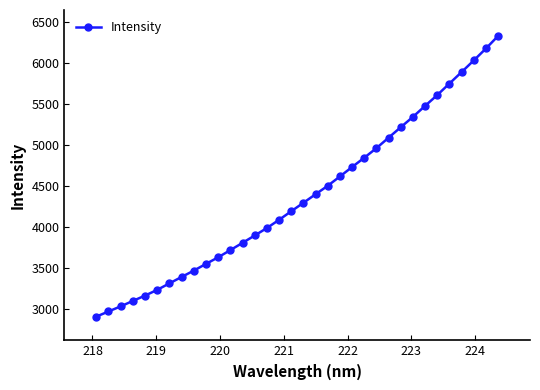

What is the average value?

4373.2